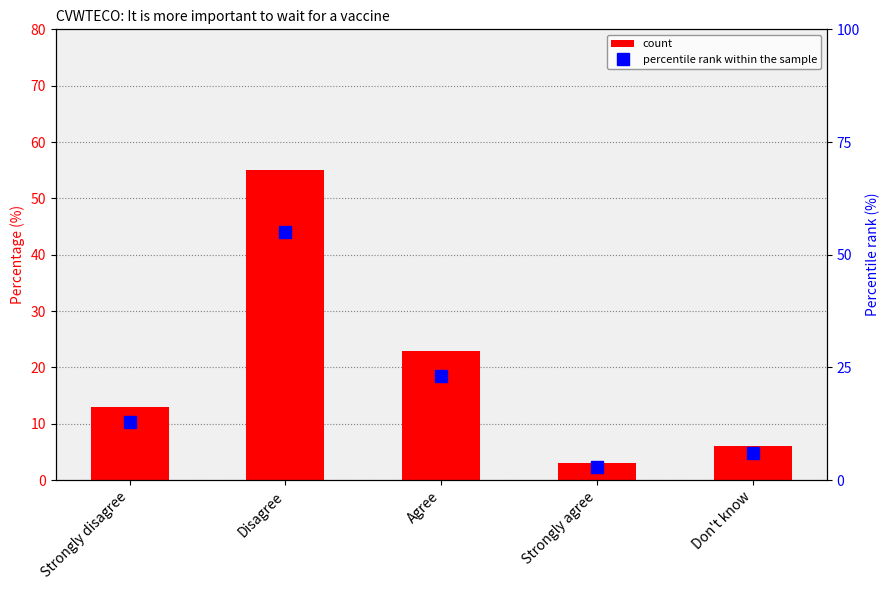

At Disagree, list the series in order from largest to smallest.

count, percentile rank within the sample